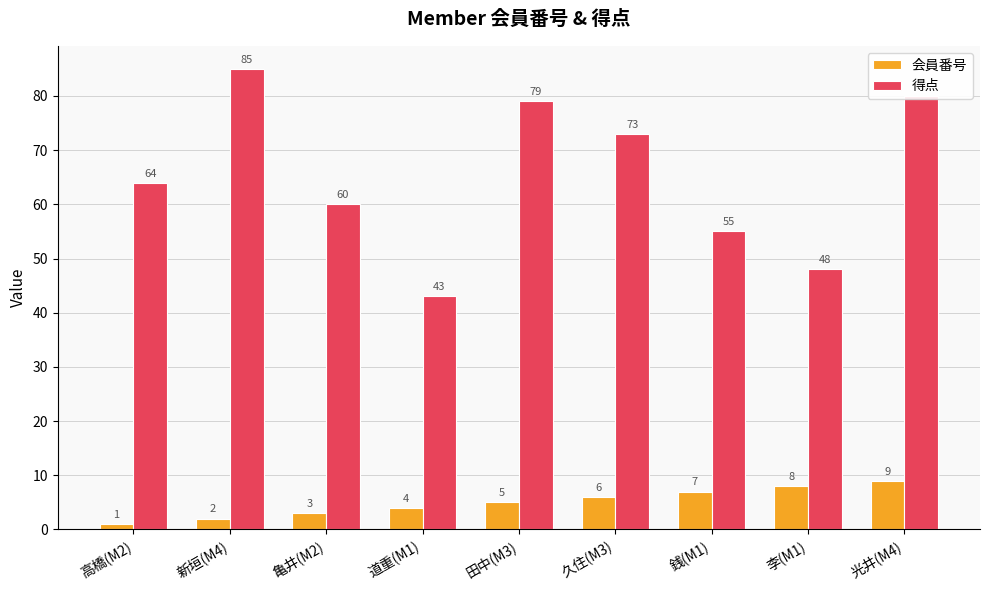

Which series changed the most between 高橋(M2) and 李(M1)?

得点